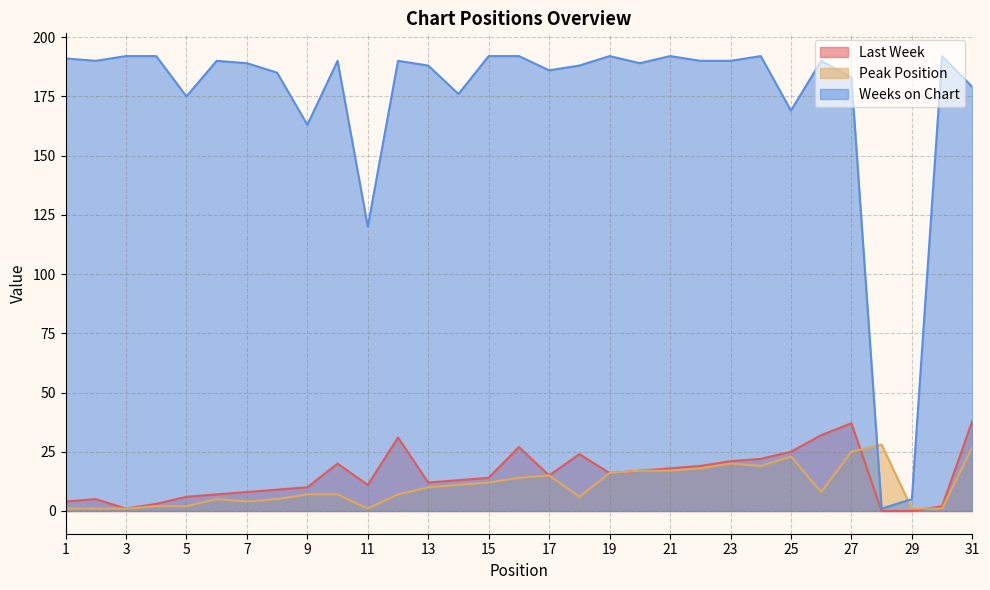

Is the value of Peak Position at 10 greater than the value of Last Week at 1?

Yes